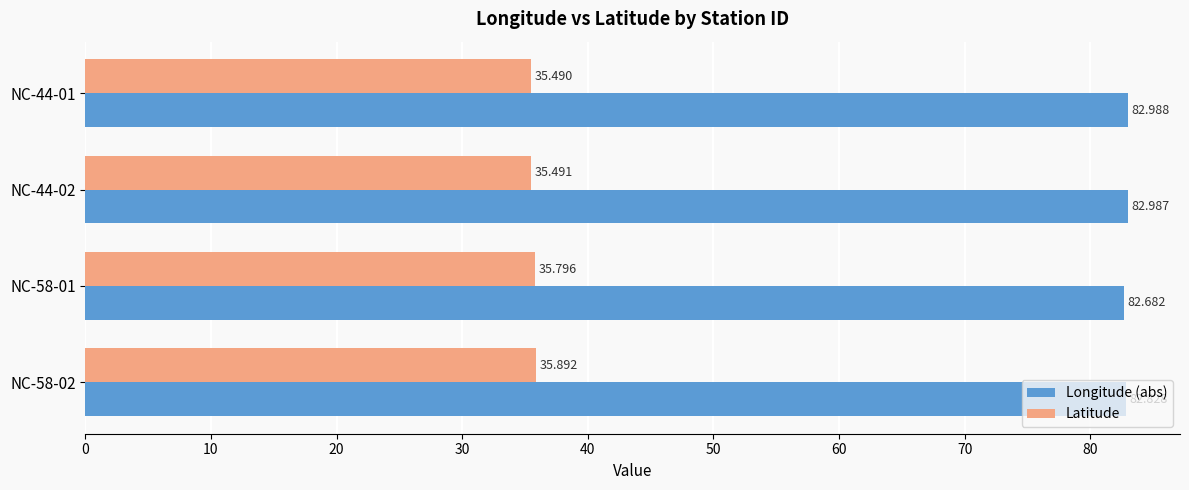

Is the value of Longitude (abs) at NC-44-02 greater than the value of Latitude at NC-44-02?

Yes